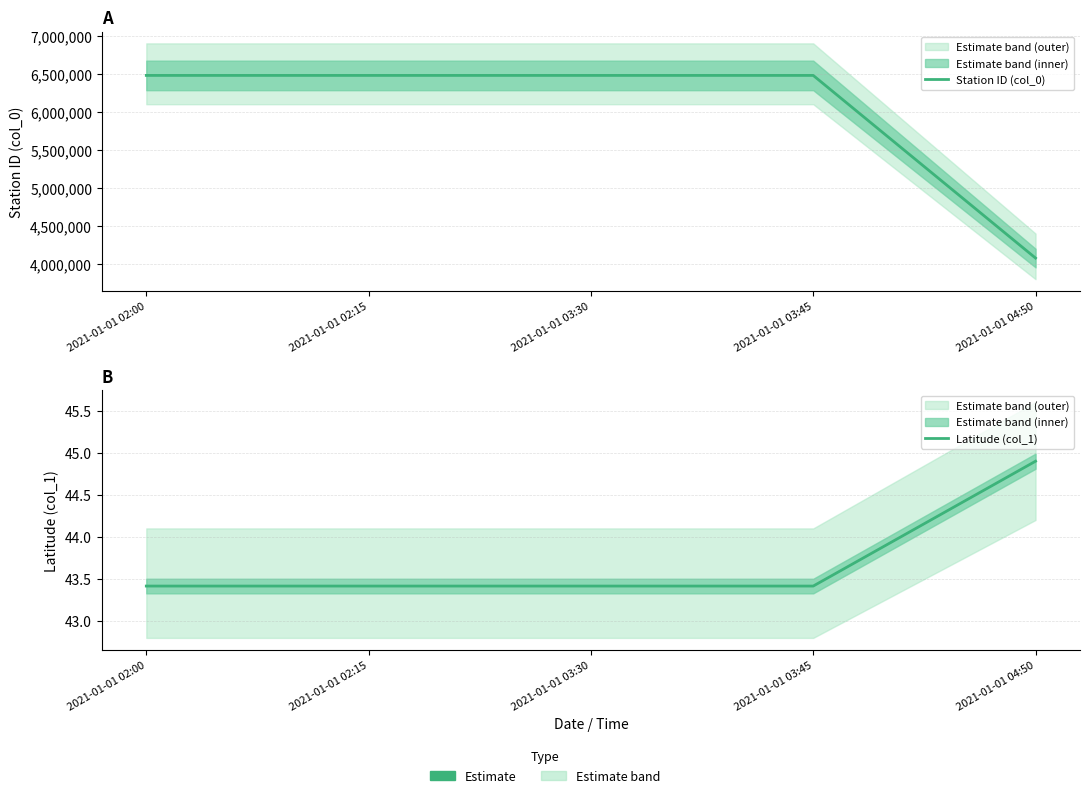

Reading left to right, what are all the values shown in this chart?

Station ID (col_0): 2021-01-01 02:00=6478690.0	2021-01-01 02:15=6478690.0	2021-01-01 03:30=6478690.0	2021-01-01 03:45=6478690.0	2021-01-01 04:50=4077630.0
Latitude (col_1): 2021-01-01 02:00=43.4	2021-01-01 02:15=43.4	2021-01-01 03:30=43.4	2021-01-01 03:45=43.4	2021-01-01 04:50=44.9